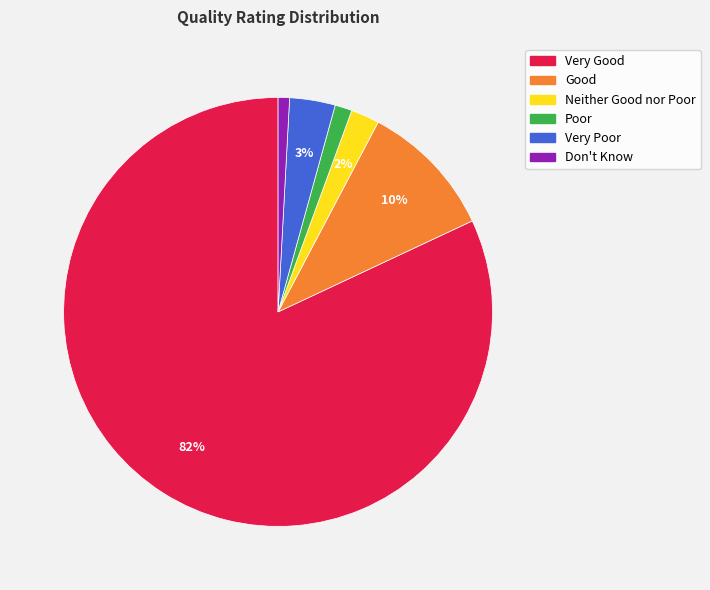

To the nearest percent, what is the average slice percentage?

17%